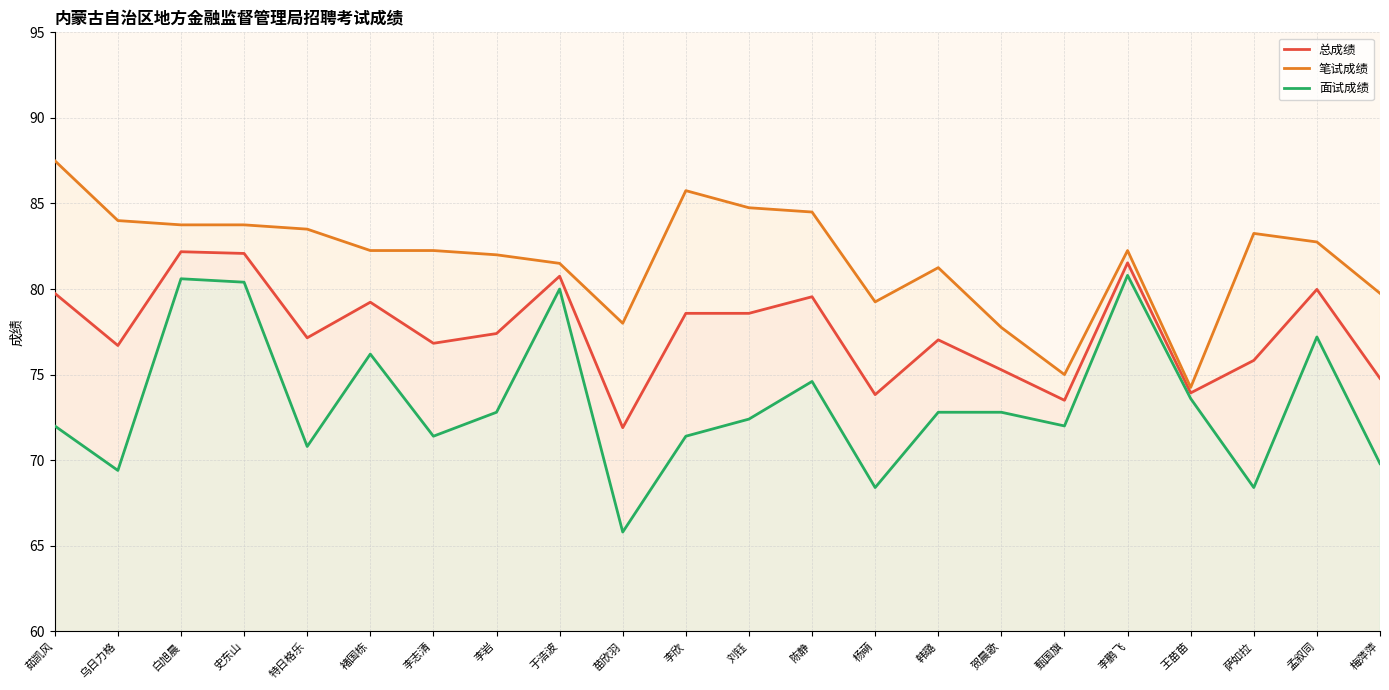

What position from the right is 李鹏飞?

5